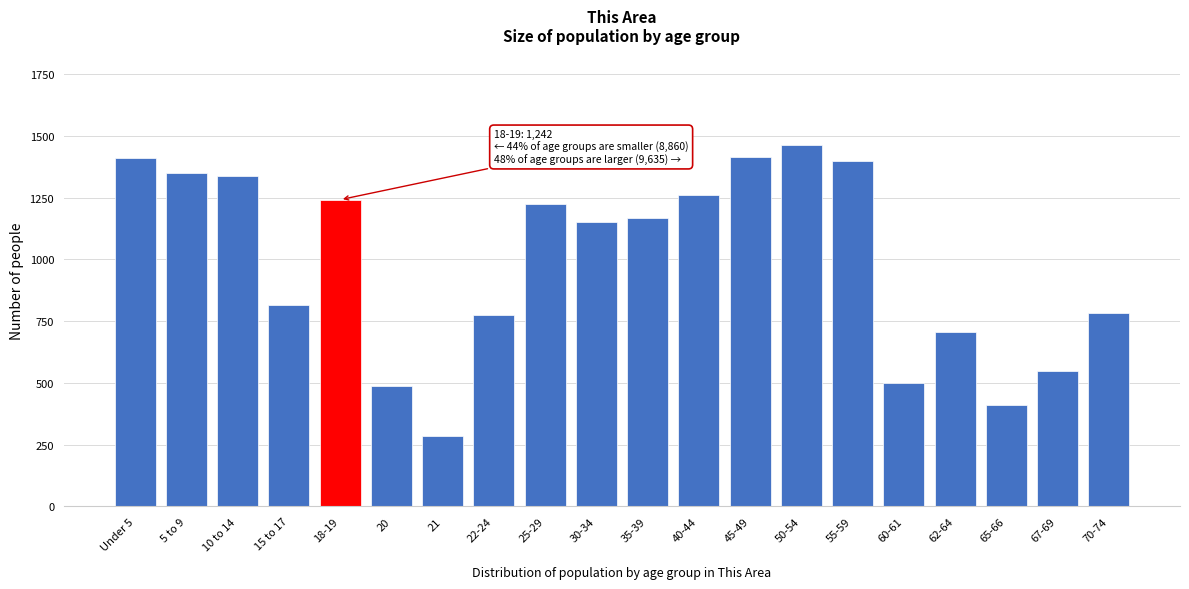

At which category does the chart reach its peak across all series?

50-54